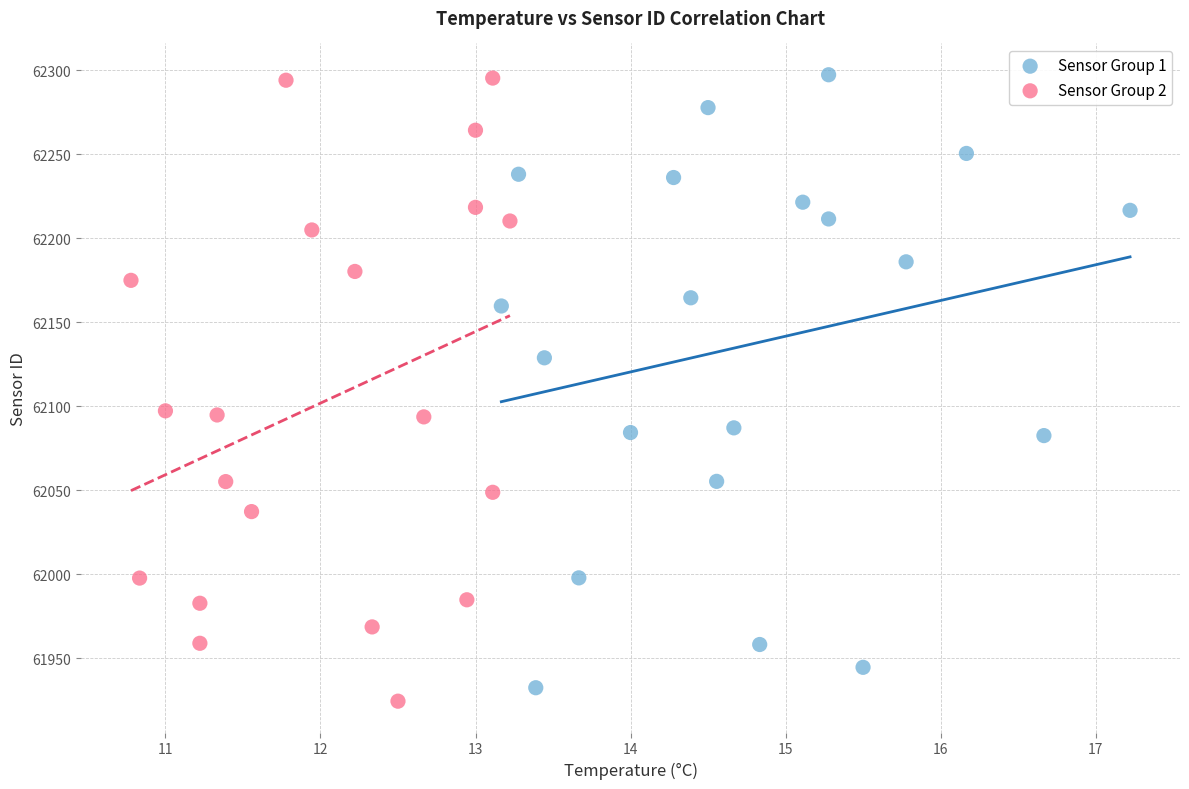

What are all the series names shown in the legend?

Sensor Group 1, Sensor Group 2